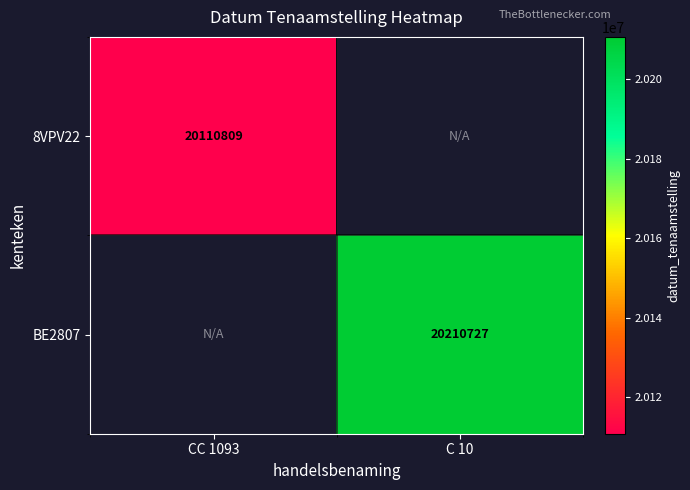

True or false: BE2807 has a value of 20210727 at C 10.

True